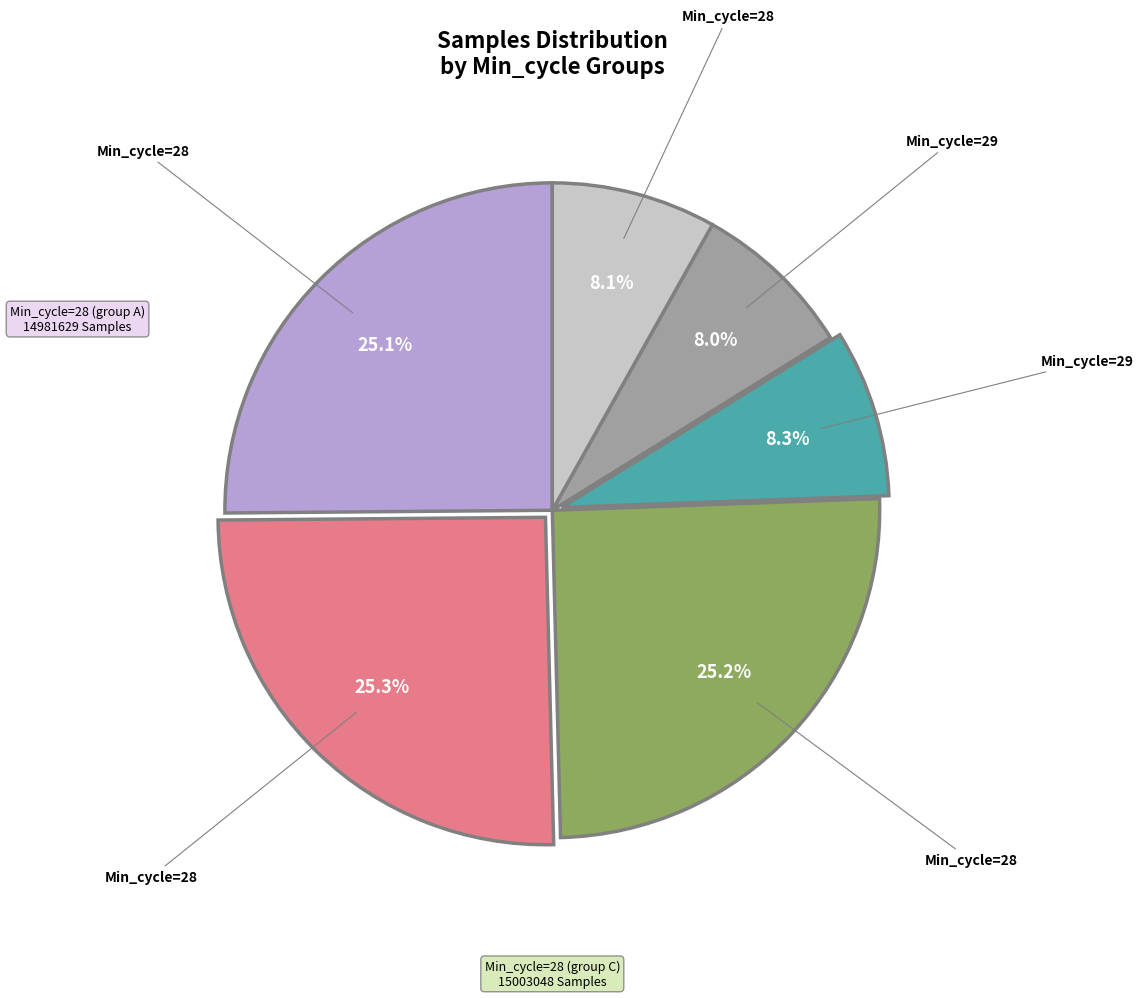

How many slices are in this pie chart?

6